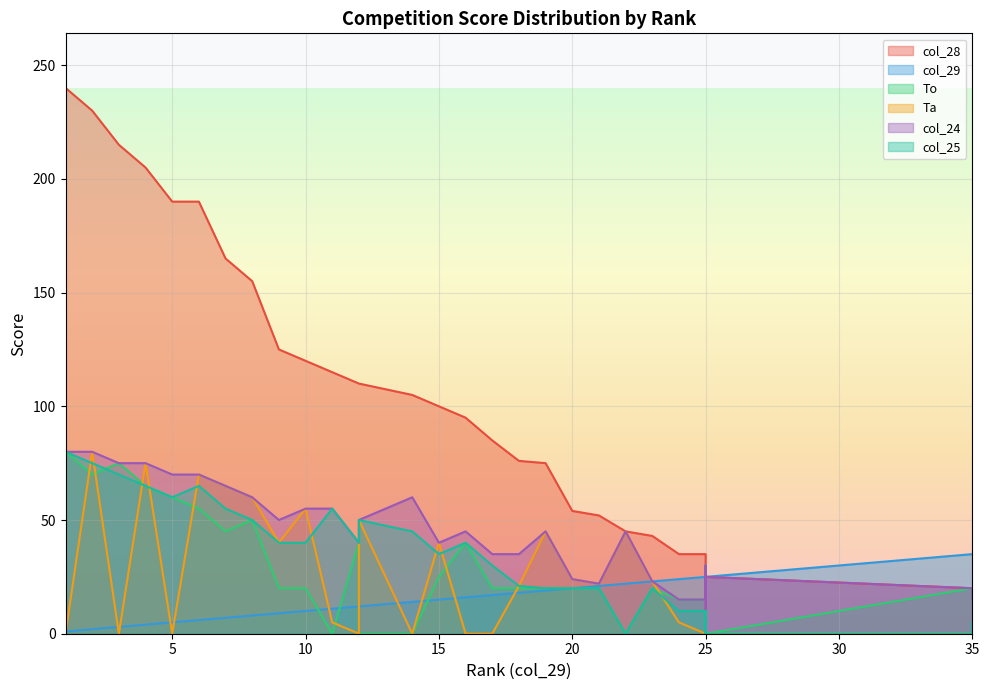

Read the To value at 19.

20